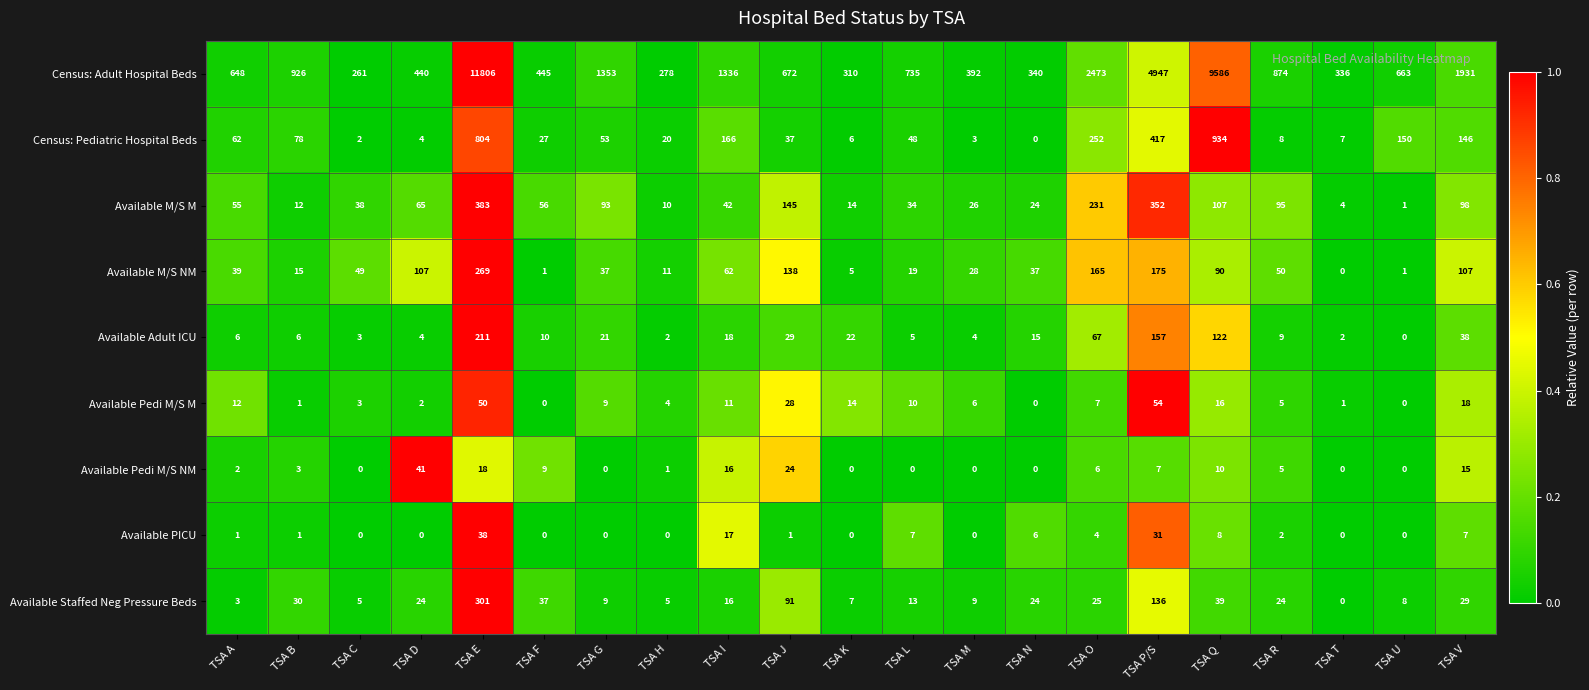

What is the spread (max minus min) of values at TSA V?

1924